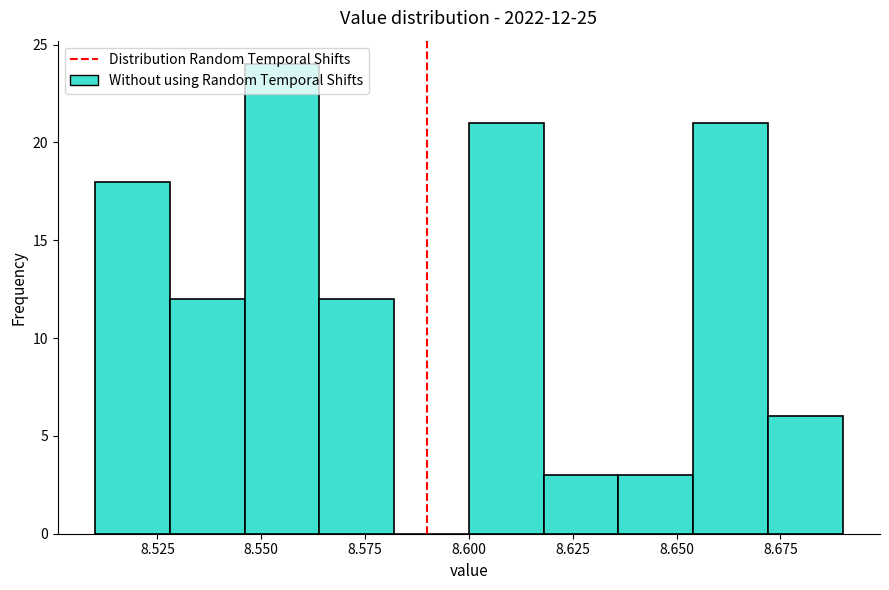

Read against the x-axis, roughly where is the centre of the tallest bar?

8.555